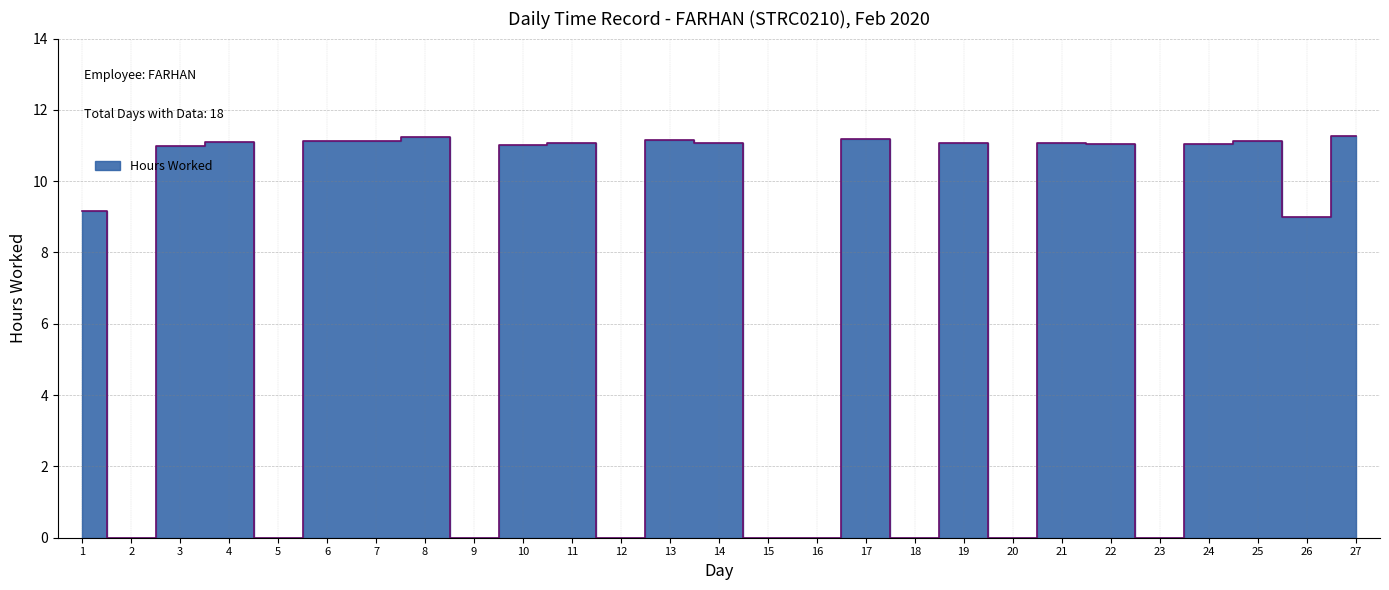

What is the maximum value shown in the chart?

11.3